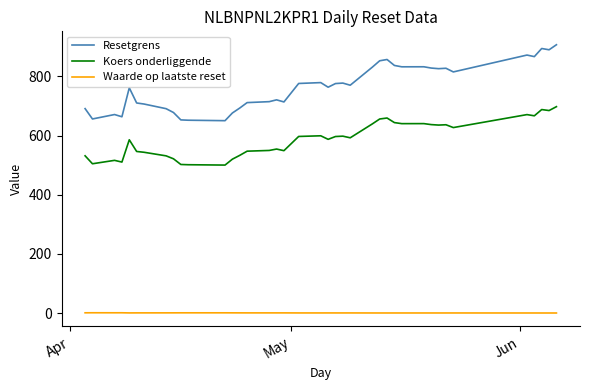

What is the maximum value shown in the chart?

907.0